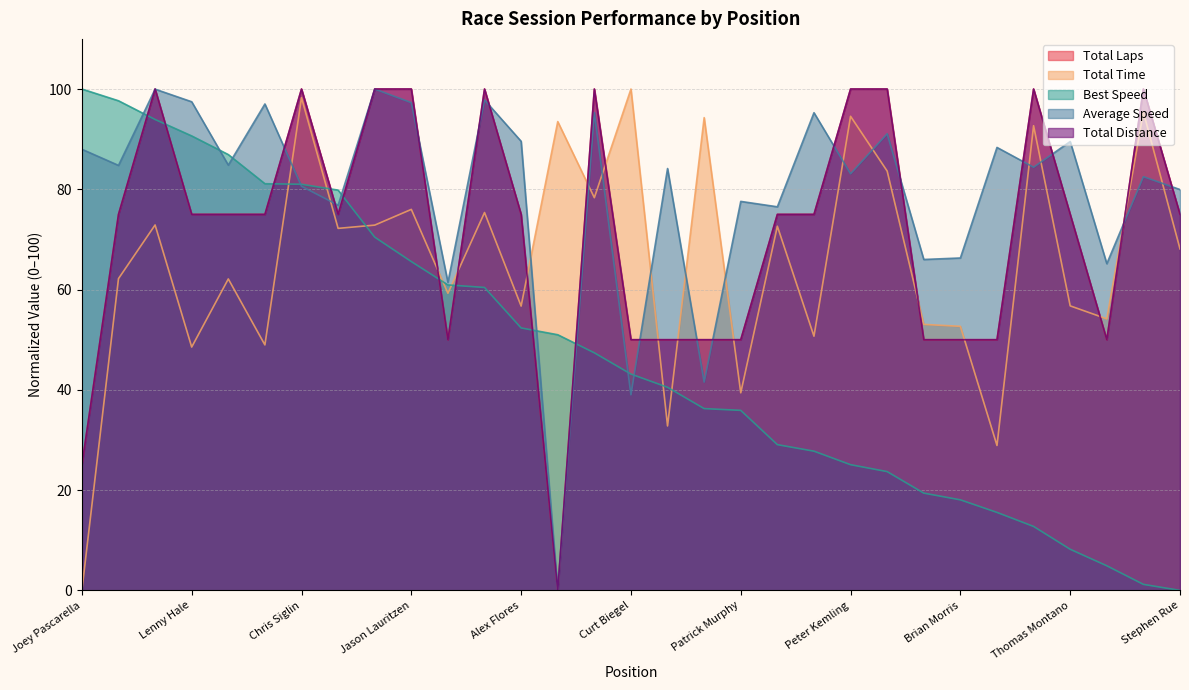

At which label is Total Laps closest to 50?

Jordan Edginton